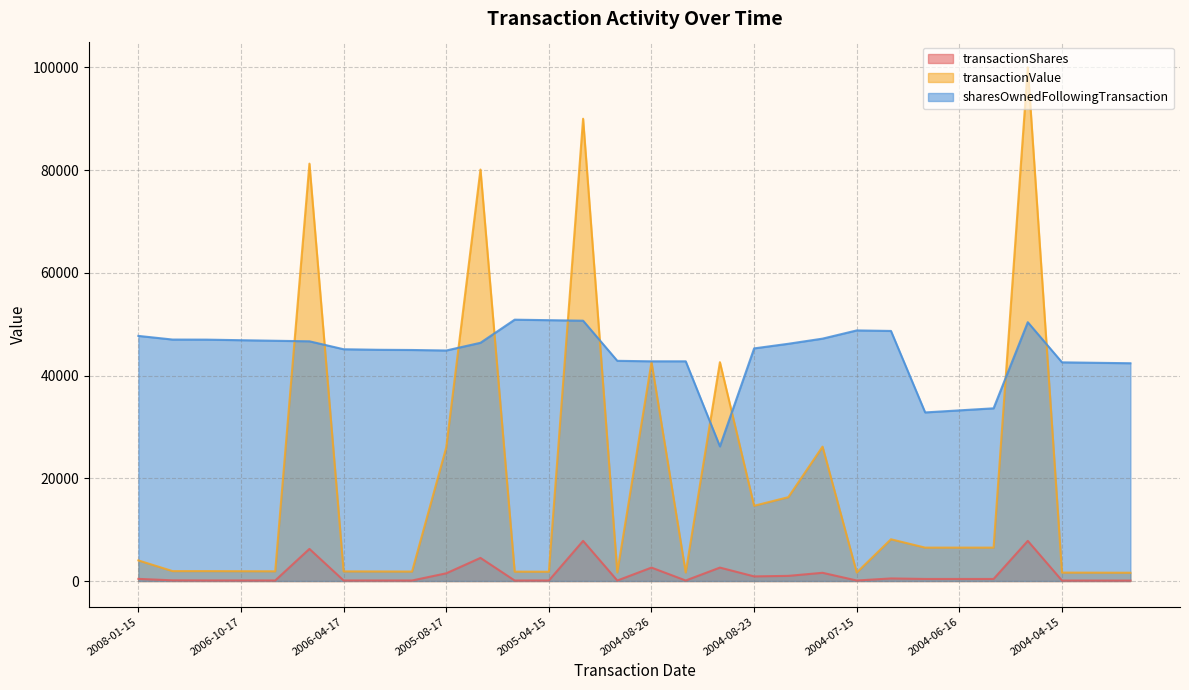

Reading left to right, what are all the values shown in this chart?

transactionShares: 416	130	110	110	106	6250	104	101	100	1500	4500	97	101	7812	95	2612	99	2612	900	1000	1600	100	500	400	400	400	7812	91	85	84
transactionValue: 4008	1926	1927	1908	1890	81250	1873	1856	1839	26010	80097	1822	1805	89994	1684	42602	1668	42602	14644	16322	26160	1652	8125	6500	6500	6500	99994	1637	1624	1610
sharesOwnedFollowingTransaction: 47715	47005	46989	46879	46770	46664	45118	45014	44973	44874	46374	50874	50777	50676	42864	42769	42769	26206	45282	46182	47182	48782	48682	32818	33218	33618	50382	42570	42479	42394